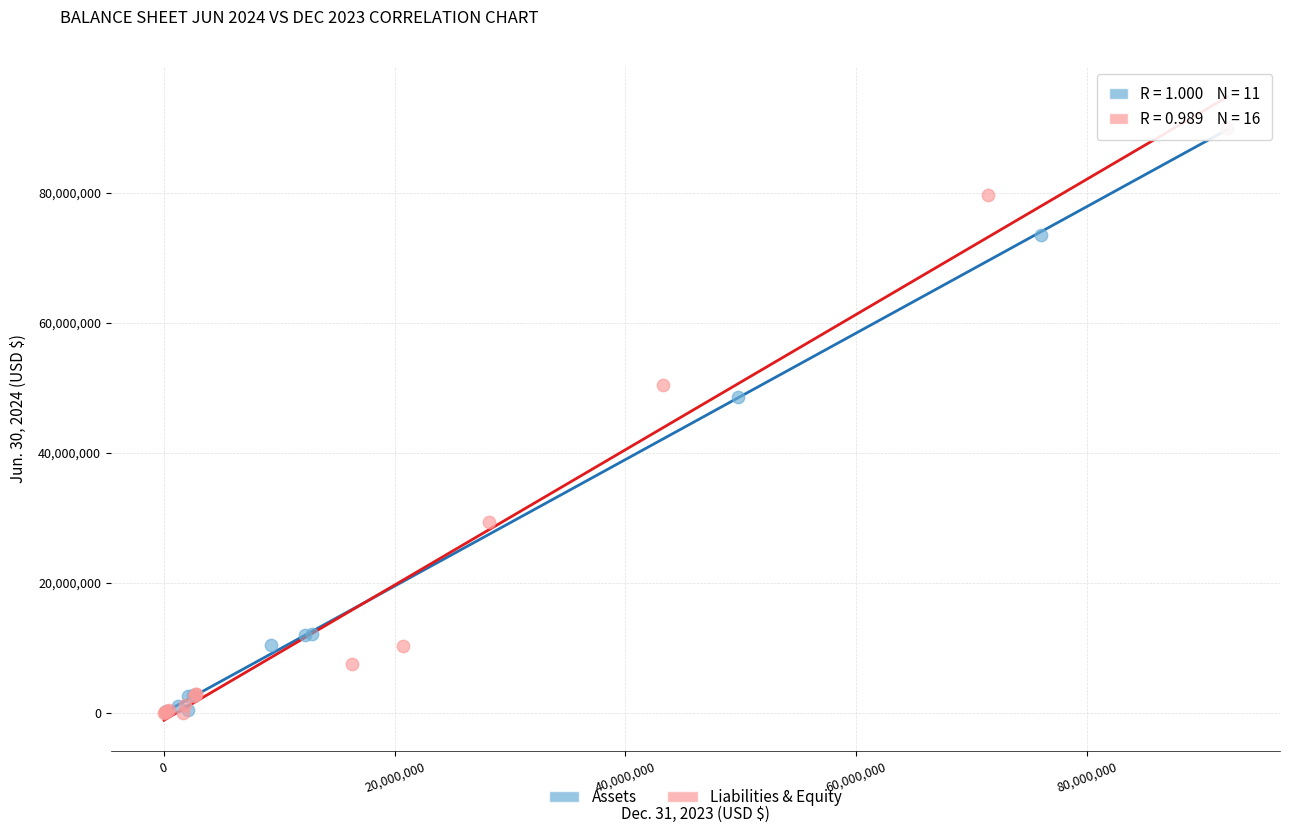

What are all the series names shown in the legend?

Assets, Liabilities & Equity